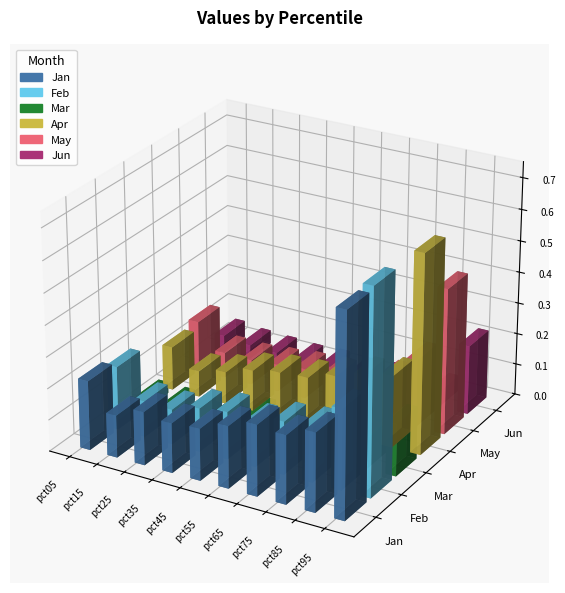

Which series changed the most between pct05 and pct45?

May